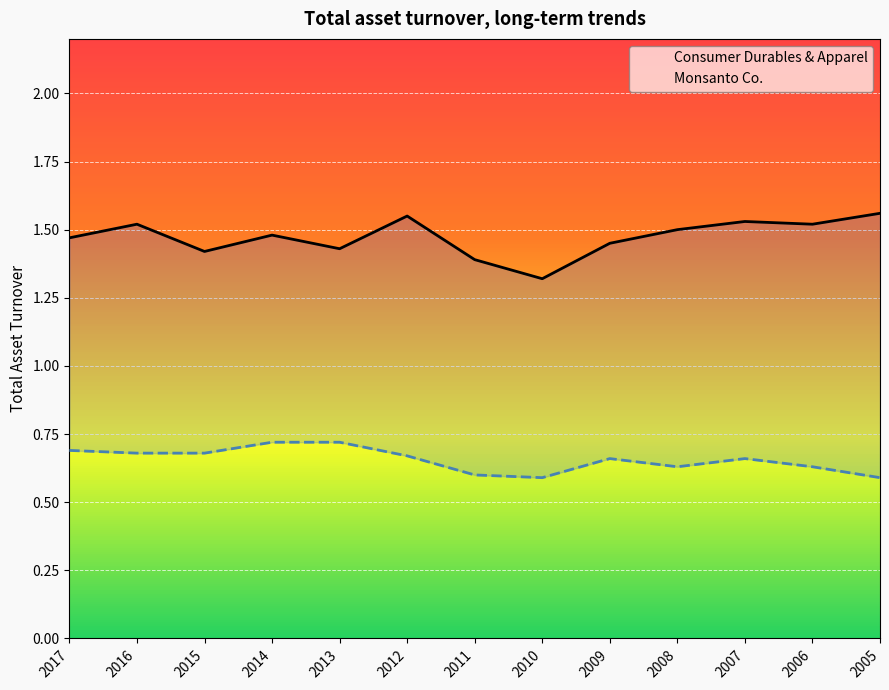

Reading right to left, transcribe all the data shown in this chart.

Consumer Durables & Apparel: 2005=1.6	2006=1.5	2007=1.5	2008=1.5	2009=1.4	2010=1.3	2011=1.4	2012=1.6	2013=1.4	2014=1.5	2015=1.4	2016=1.5	2017=1.5
Monsanto Co.: 2005=0.6	2006=0.6	2007=0.7	2008=0.6	2009=0.7	2010=0.6	2011=0.6	2012=0.7	2013=0.7	2014=0.7	2015=0.7	2016=0.7	2017=0.7